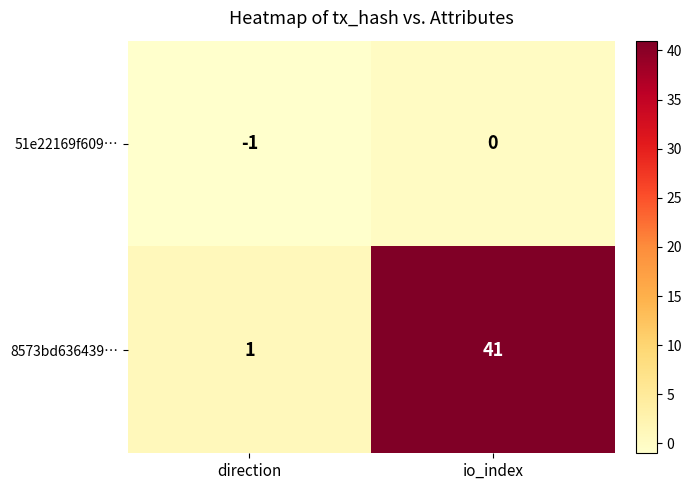

Is it true that 8573bd636439… equals 64 at io_index?

False